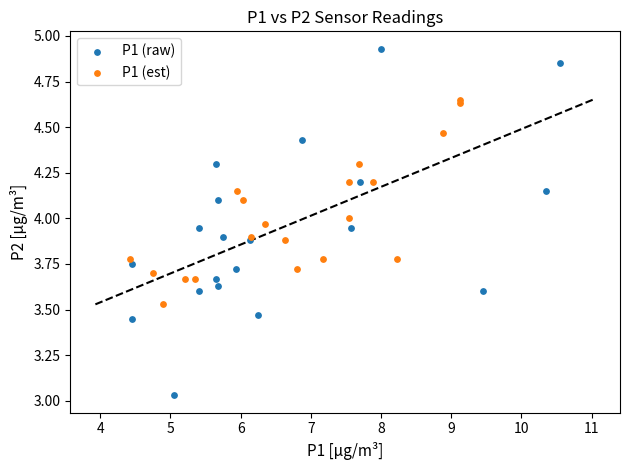

Which series contains the lowest Y value?

P1 (raw)